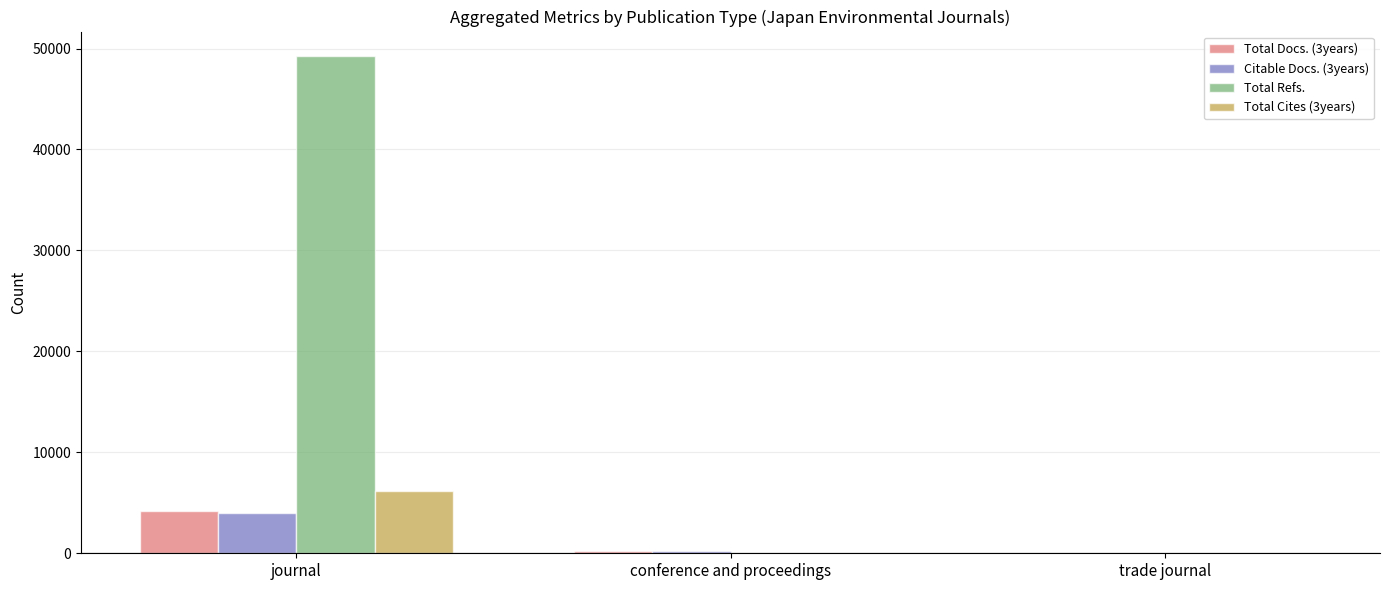

What is the approximate value of Total Cites (3years) at journal, to the nearest 100?

6200